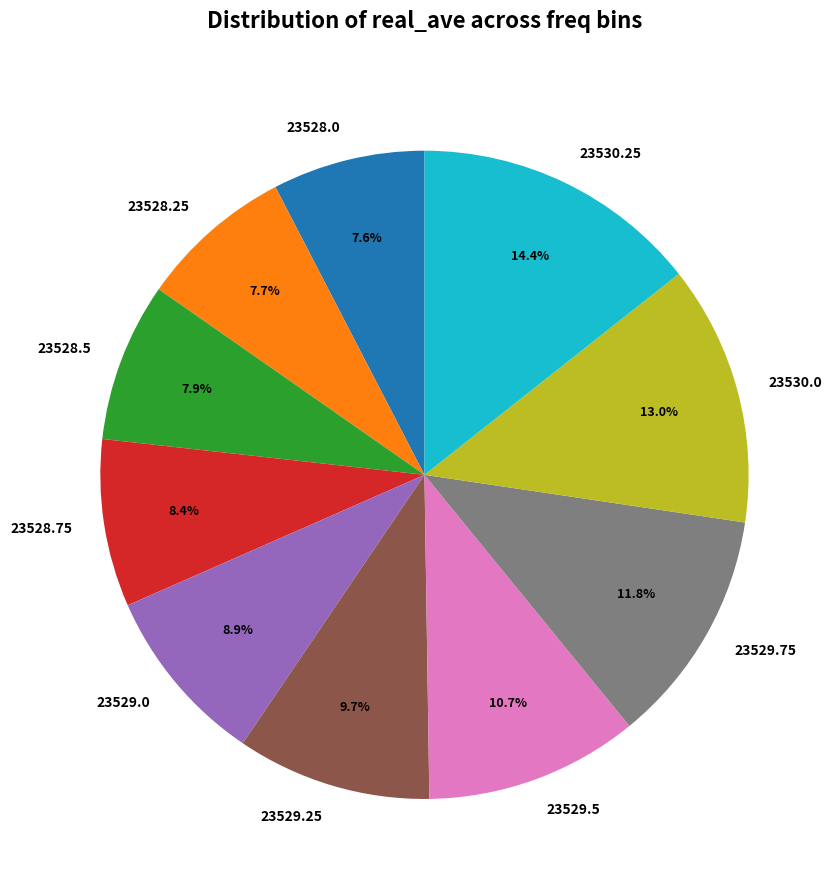

Is there a majority slice in this chart?

No